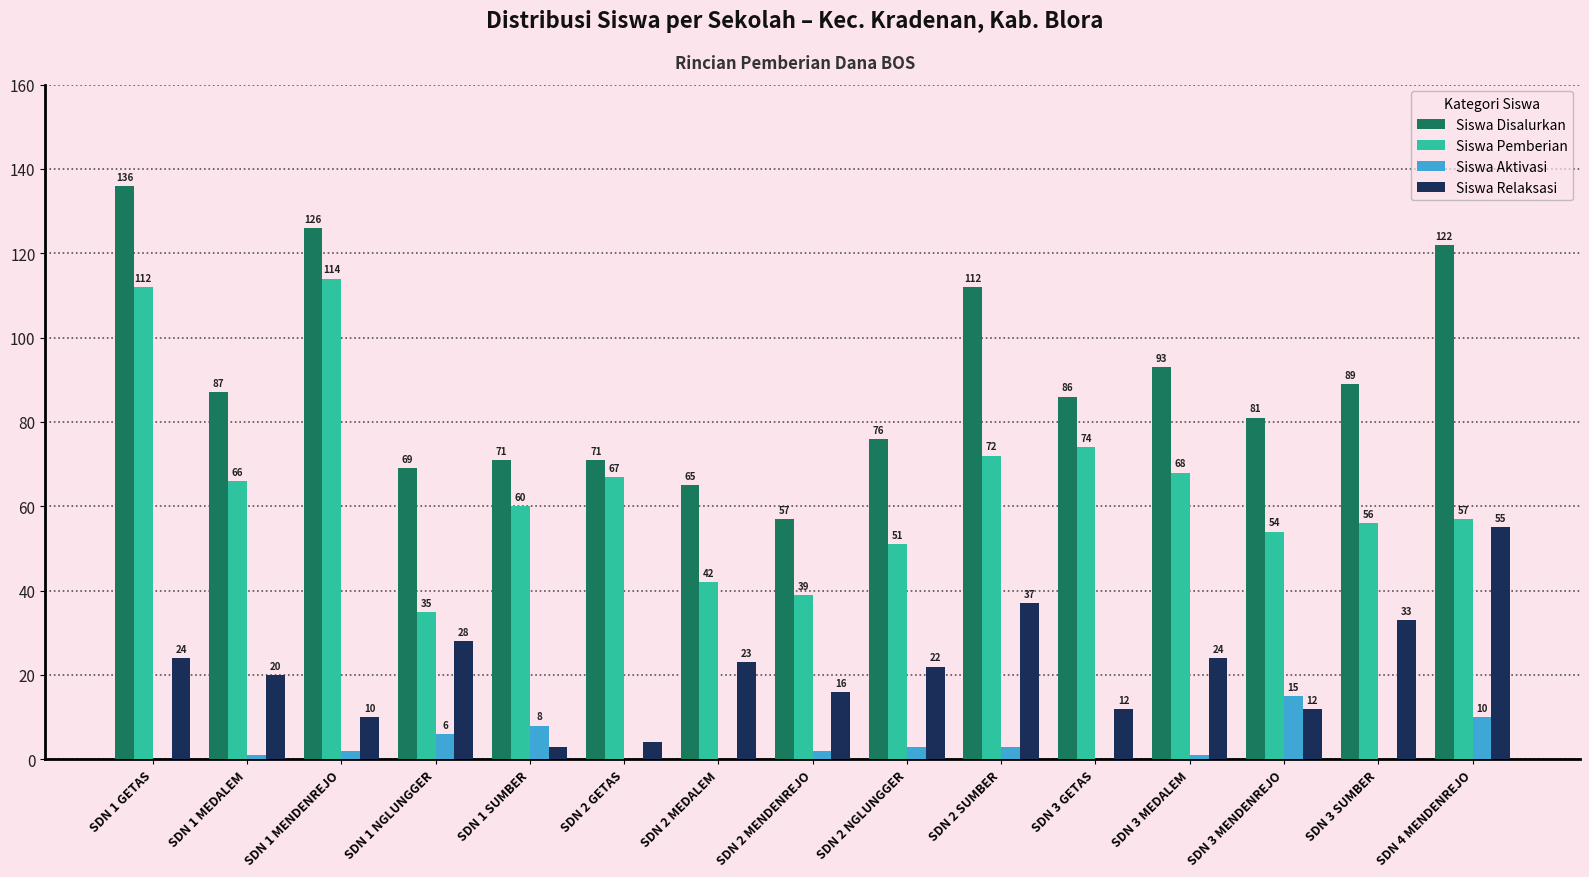

Which series changed the most between SDN 2 MEDALEM and SDN 2 NGLUNGGER?

Siswa Disalurkan